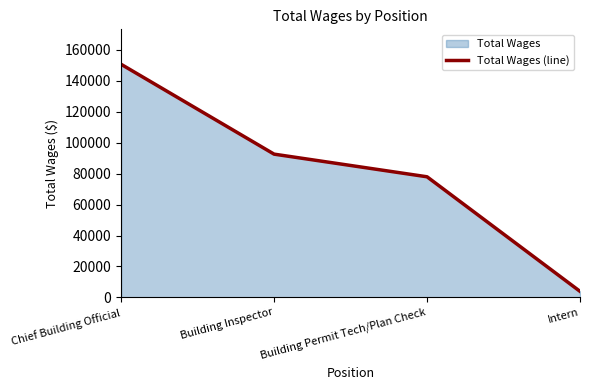

Reading left to right, list all the values displayed in this chart.

Chief Building Official=150684	Building Inspector=92614	Building Permit Tech/Plan Check=77977	Intern=3933